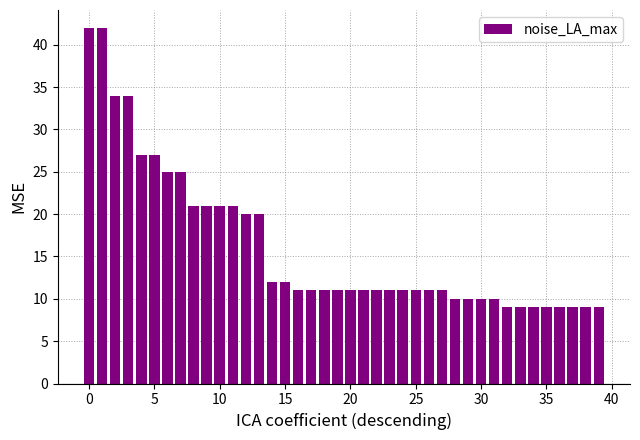

What is the maximum value shown in the chart?

42